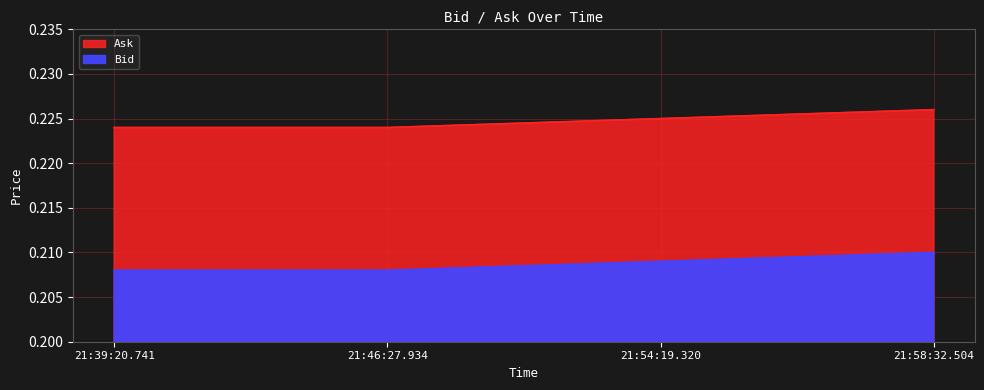

At which category does the chart reach its peak across all series?

21:58:32.504